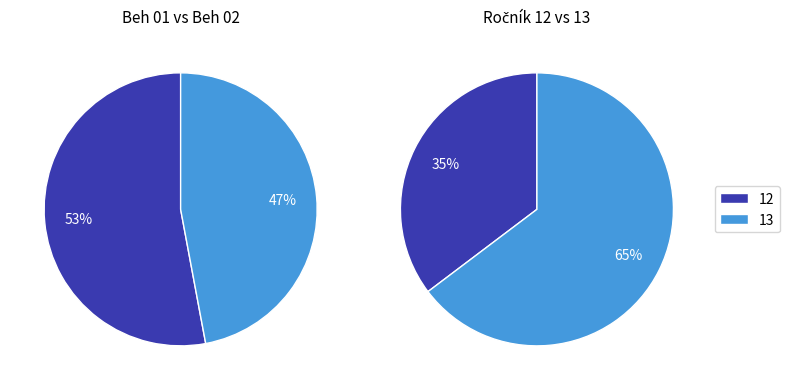

Rank the categories by value from highest to lowest.

Beh 01, Beh 02